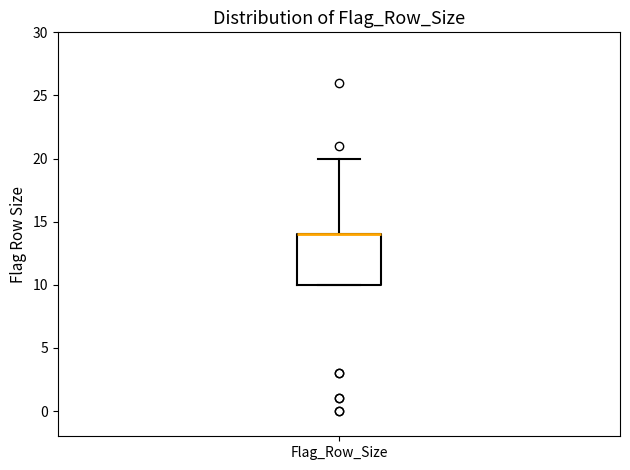

Where does the upper whisker of the box for Flag_Row_Size end on the y-axis? The values are not printed on the chart, so give them approximately, as read against the axis.

20